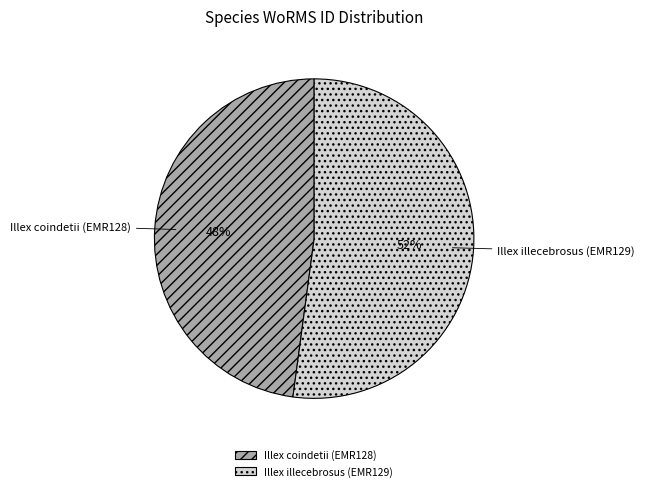

Rank the categories by value from highest to lowest.

Illex illecebrosus (EMR129), Illex coindetii (EMR128)